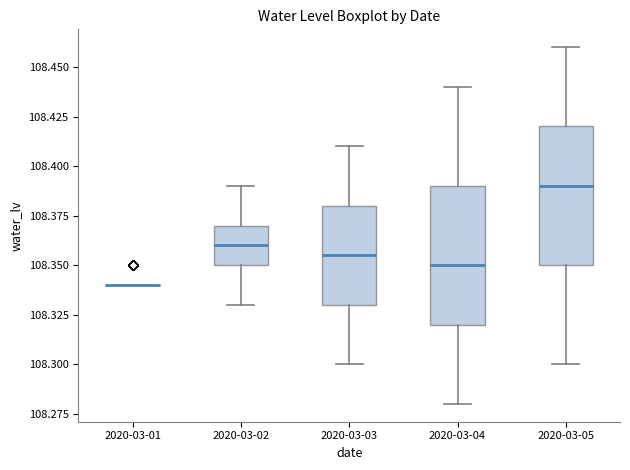

Reading left to right, read every box against the y-axis: the position of its median line, the range the box covers, and the ends of its whiskers. The values are not printed on the chart, so give them approximately, as read against the axis.

2020-03-01: box collapsed to a line at 108.340, whiskers 108.340 to 108.340
2020-03-02: median 108.360, box 108.350 to 108.370, whiskers 108.330 to 108.390
2020-03-03: median 108.355, box 108.330 to 108.380, whiskers 108.300 to 108.410
2020-03-04: median 108.350, box 108.320 to 108.390, whiskers 108.280 to 108.440
2020-03-05: median 108.390, box 108.350 to 108.420, whiskers 108.300 to 108.460